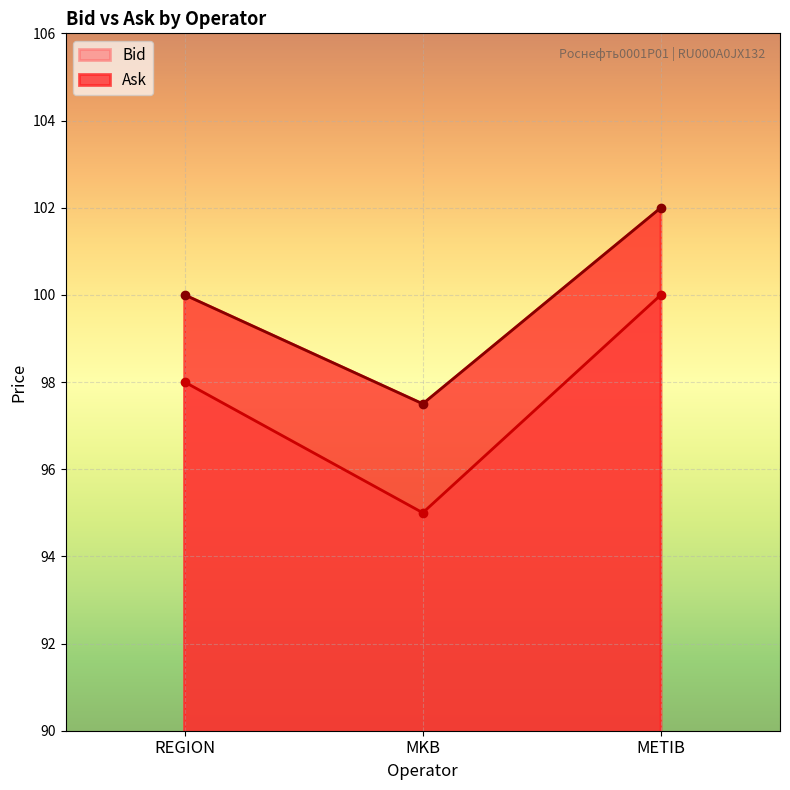

What are all the series names shown in the legend?

Bid, Ask